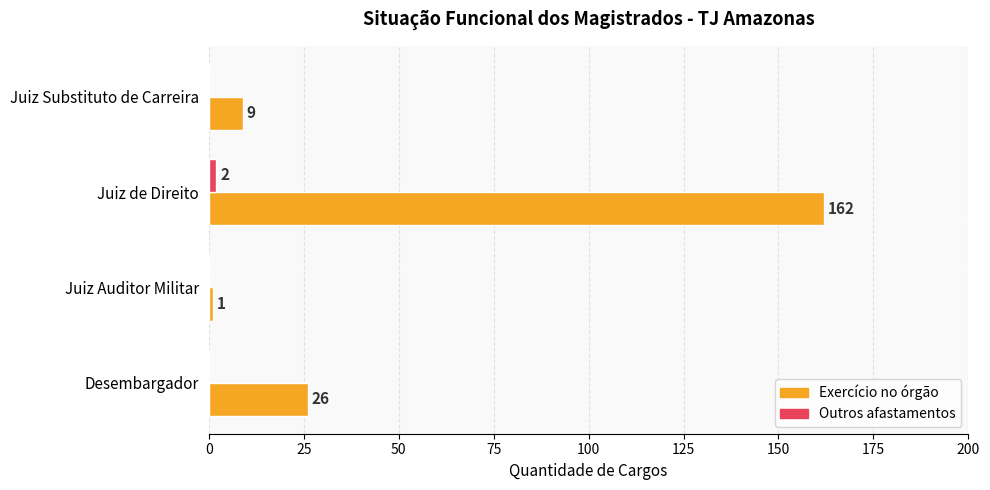

At which category is the sum across all series the highest?

Juiz de Direito